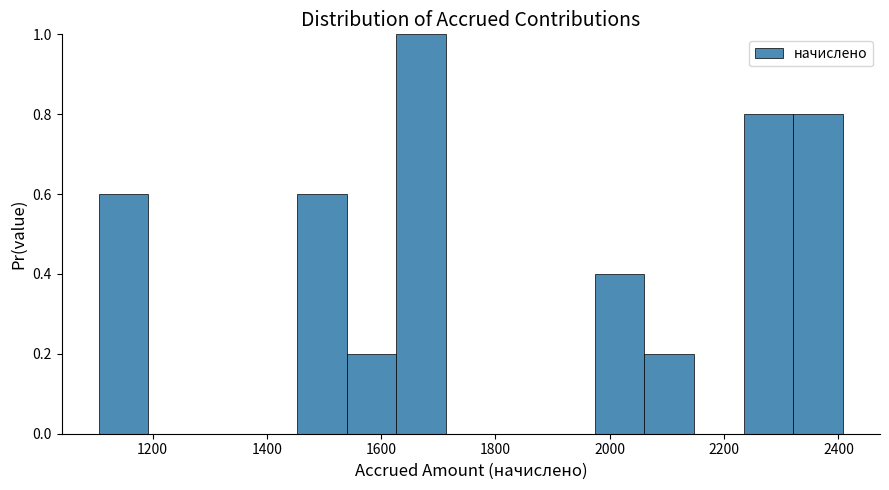

What is the height of the bar covering 1540 to 1620 on the x-axis? Neither the bar edges nor the heights are printed on the chart, so give them approximately, as read against the axes.

0.2